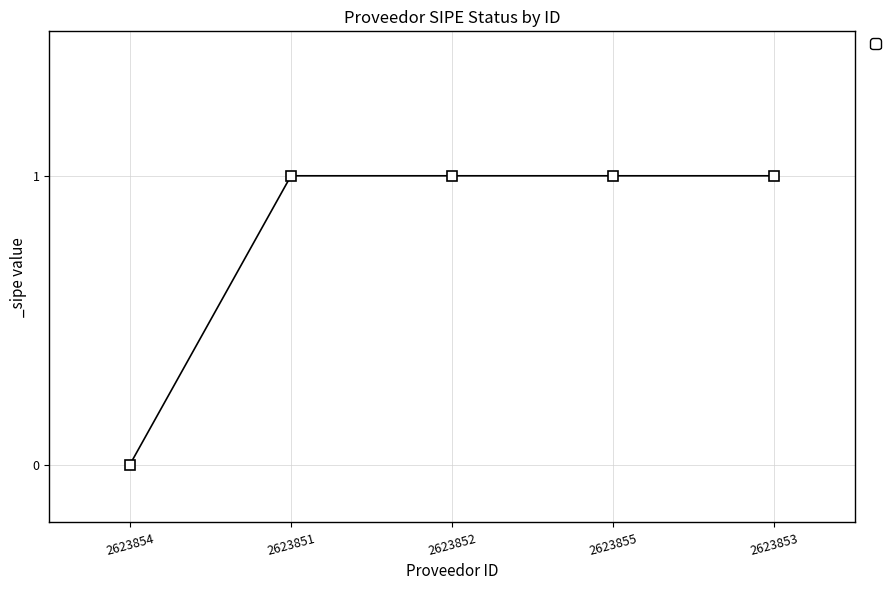

At which category does the chart reach its minimum across all series?

2623854